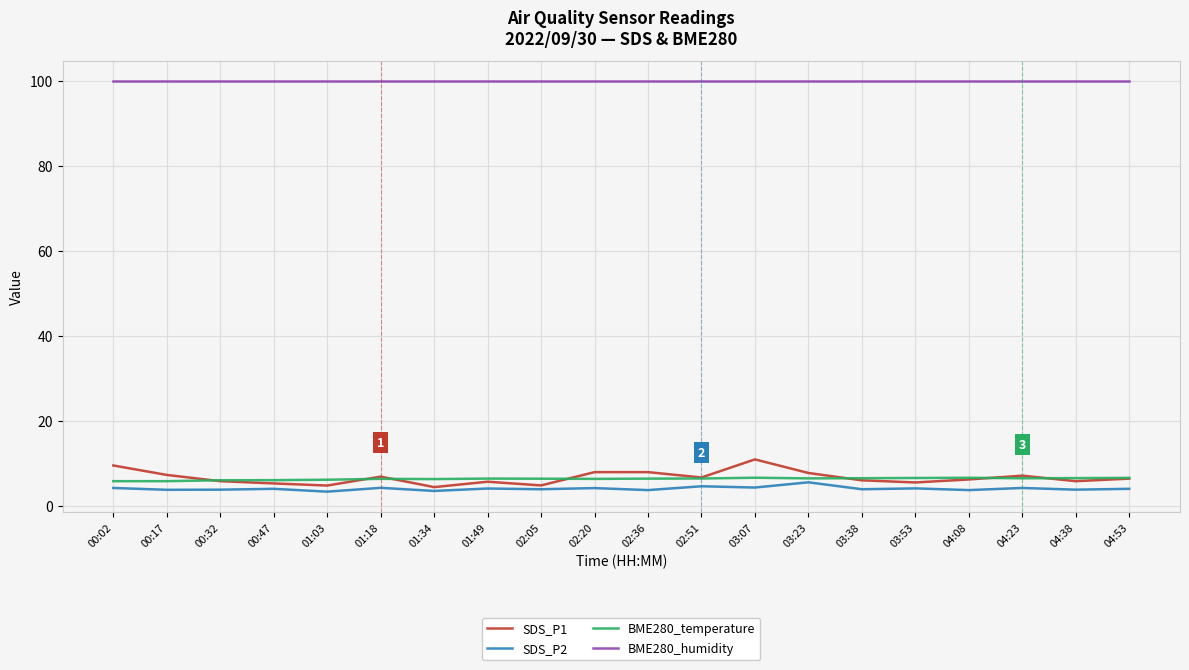

What are all the series names shown in the legend?

SDS_P1, SDS_P2, BME280_temperature, BME280_humidity